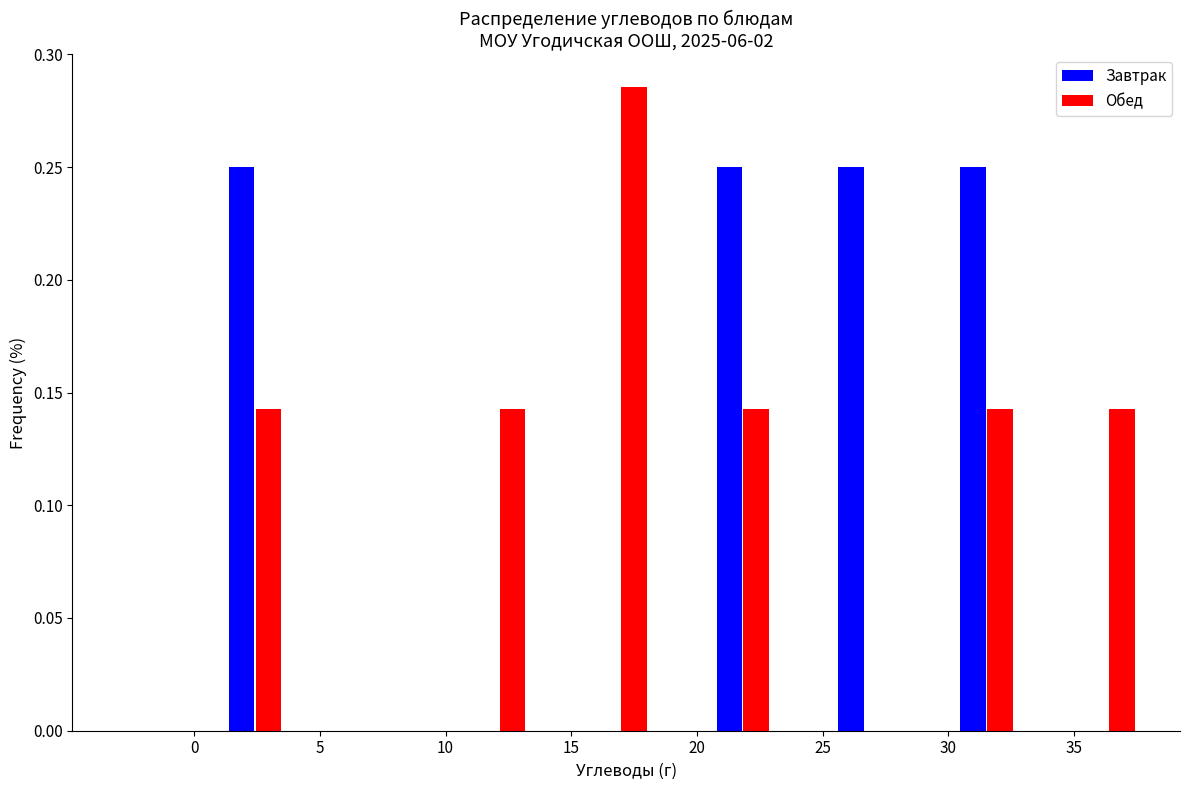

What is the height of the Завтрак bar covering 29.10 to 33.95 on the x-axis? Neither the bar edges nor the heights are printed on the chart, so give them approximately, as read against the axes.

0.250